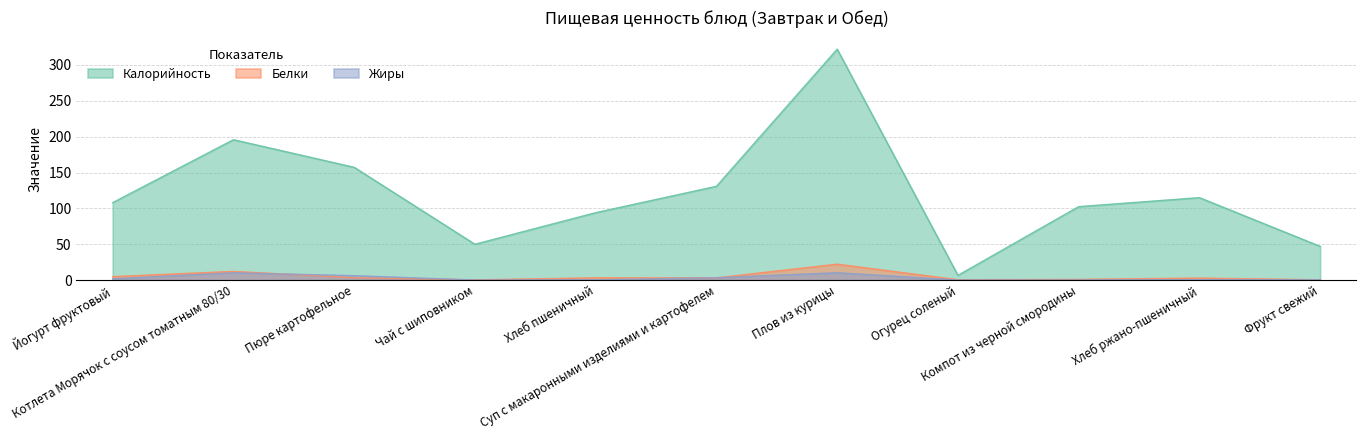

Is it true that Белки equals 0.4 at Компот из черной смородины?

False